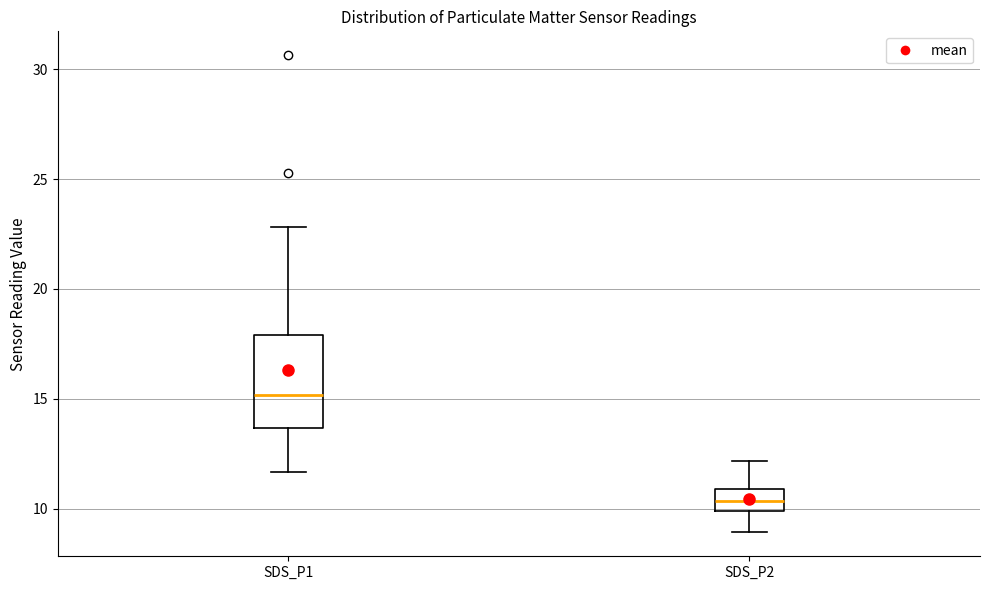

Reading left to right, read every box against the y-axis: the position of its median line, the range the box covers, and the ends of its whiskers. The values are not printed on the chart, so give them approximately, as read against the axis.

SDS_P1: median 15.0, box 13.5 to 18.0, whiskers 11.5 to 23.0
SDS_P2: median 10.5, box 10.0 to 11.0, whiskers 9.0 to 12.0